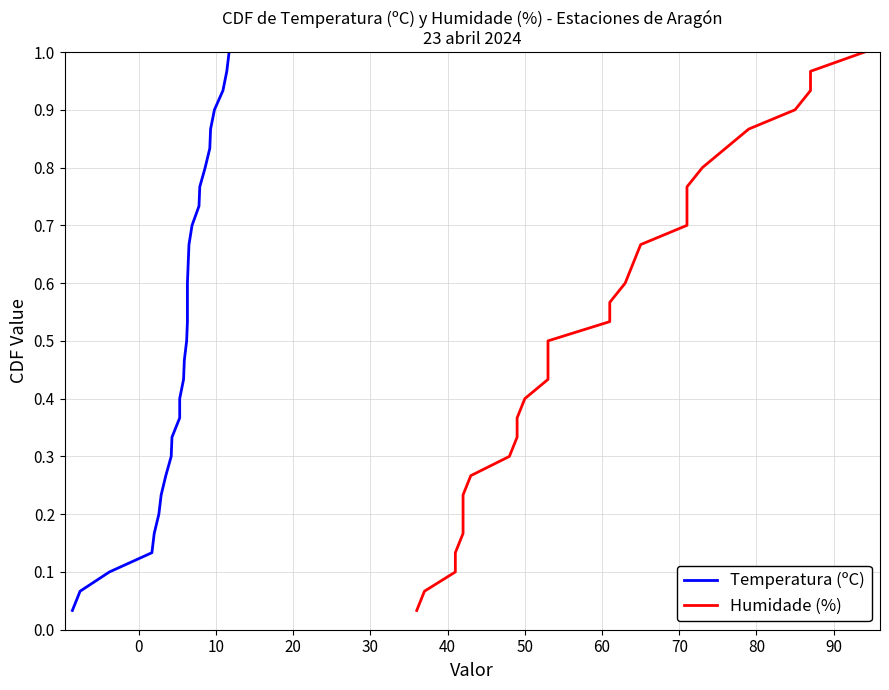

What is the value of the Temperatura (ºC) point at the 5th from the left?

0.2